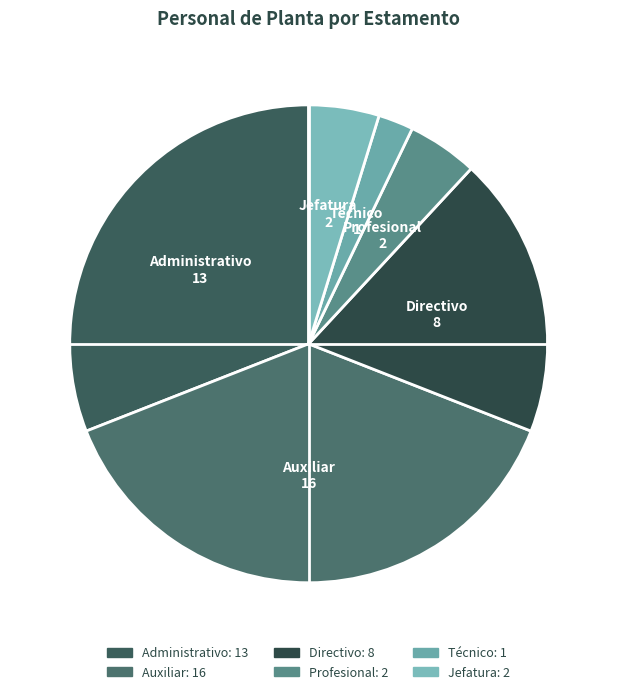

Which has a higher value, Profesional or Directivo?

Directivo